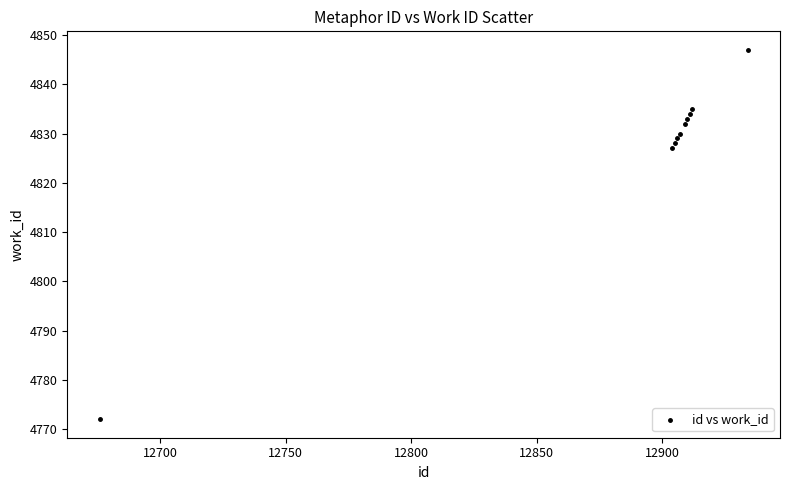

What Y value in the scatter plot is closest to 4809?

4827